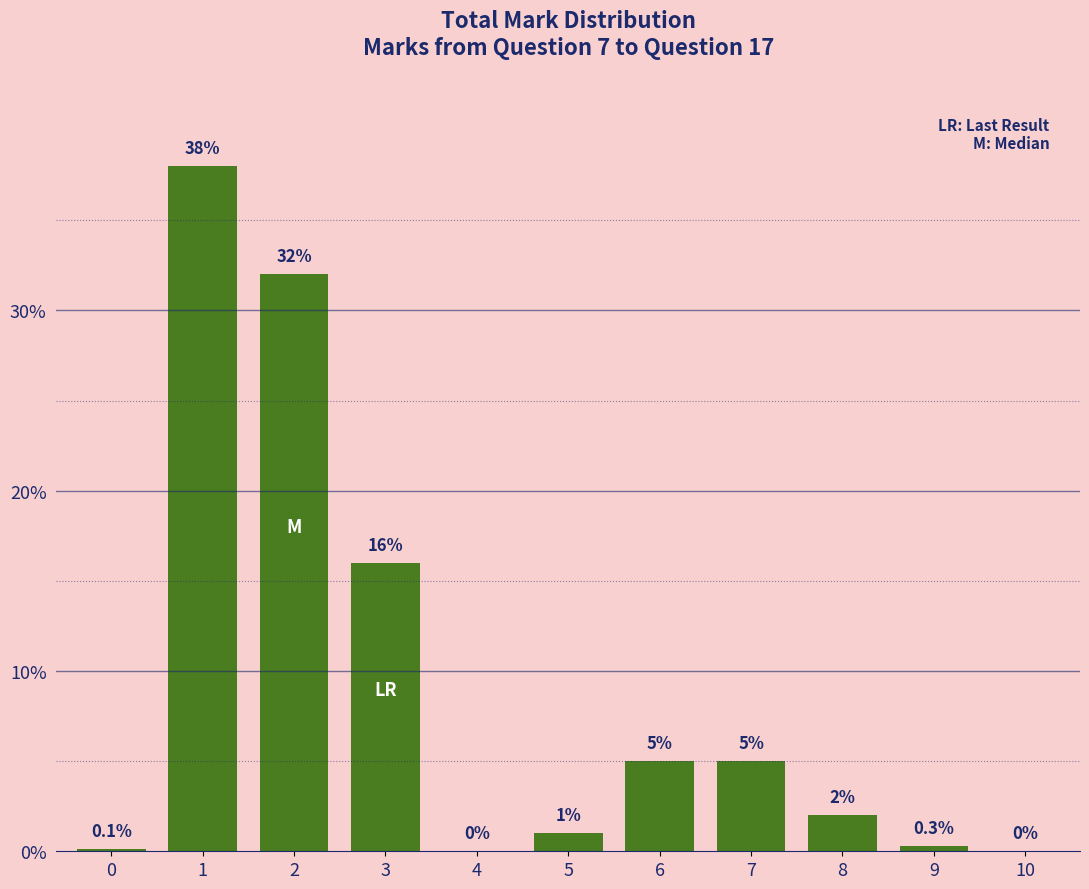

Are the bars grouped side by side (vs. stacked)?

No